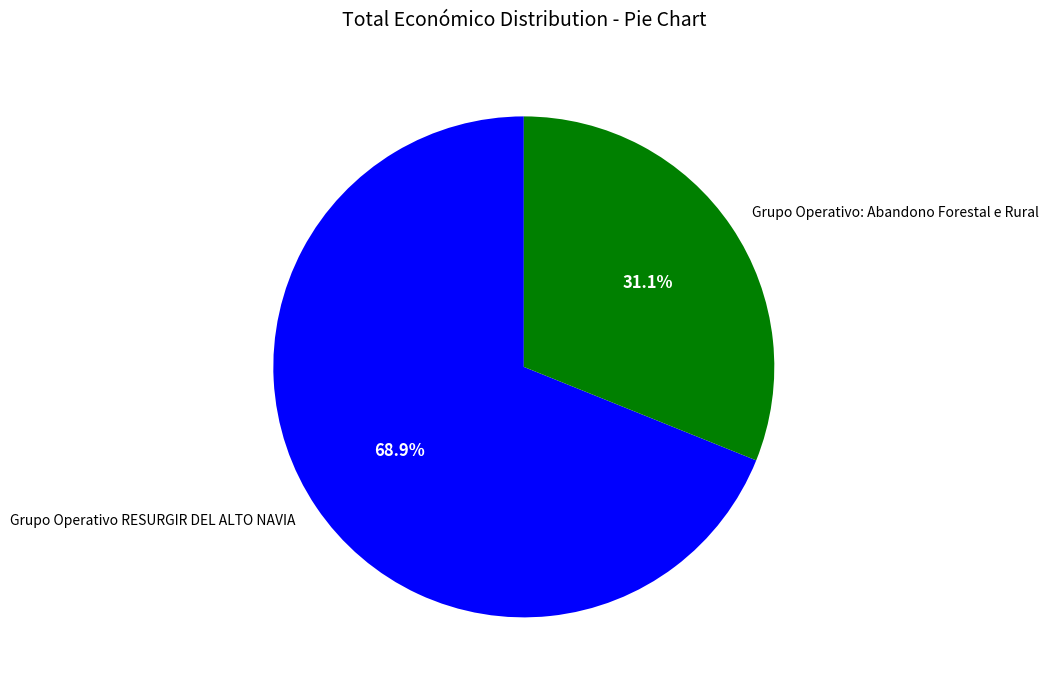

Does any single category account for the majority?

Yes